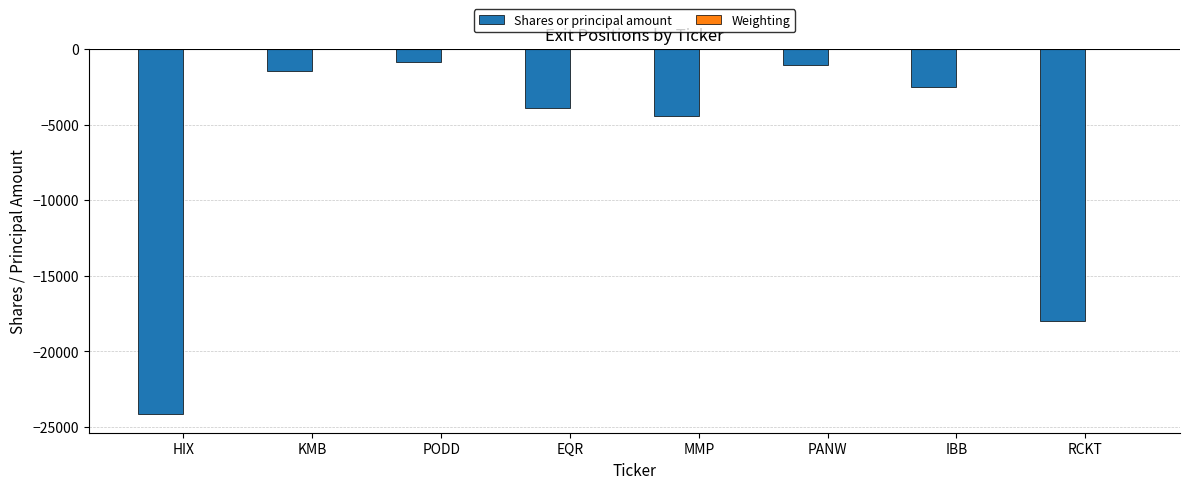

The Shares or principal amount series shows -37960.5 at HIX. True or false?

False